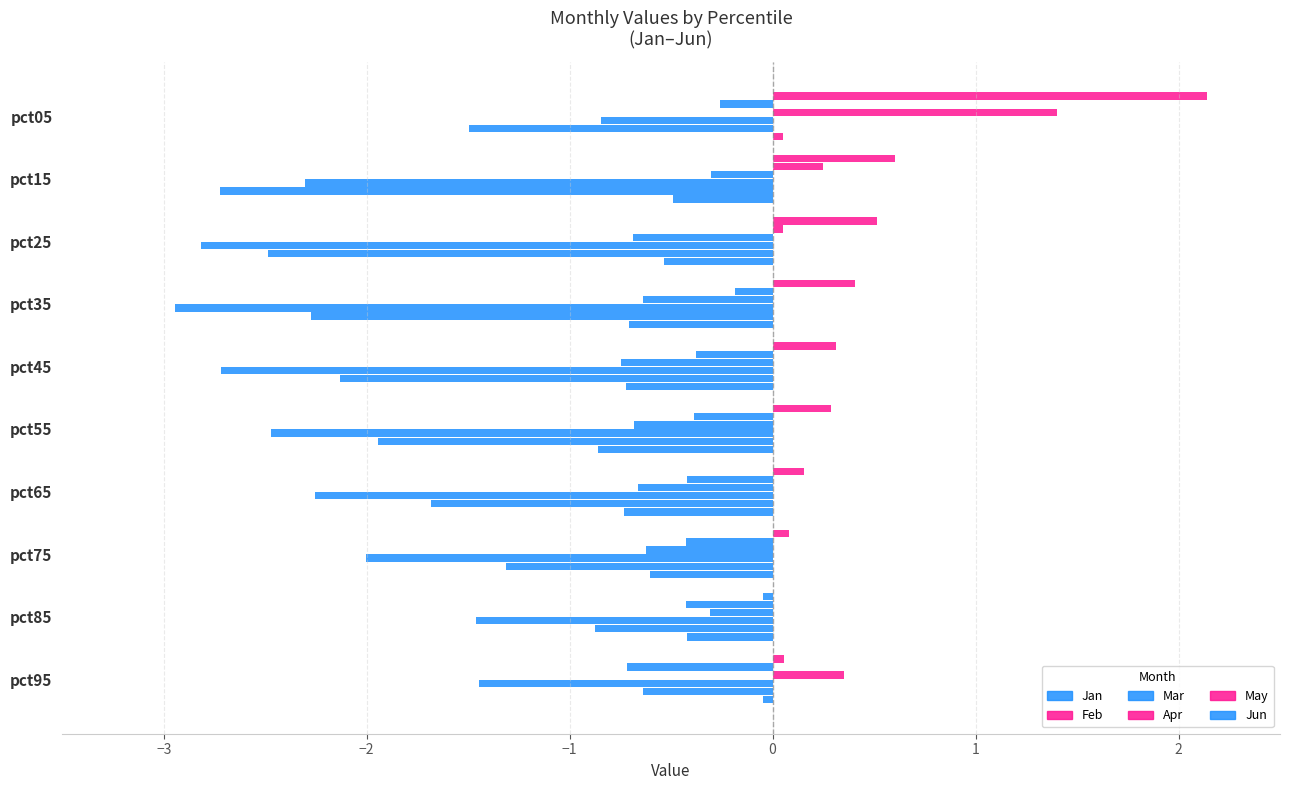

How many values in the Feb series exceed 0?

2